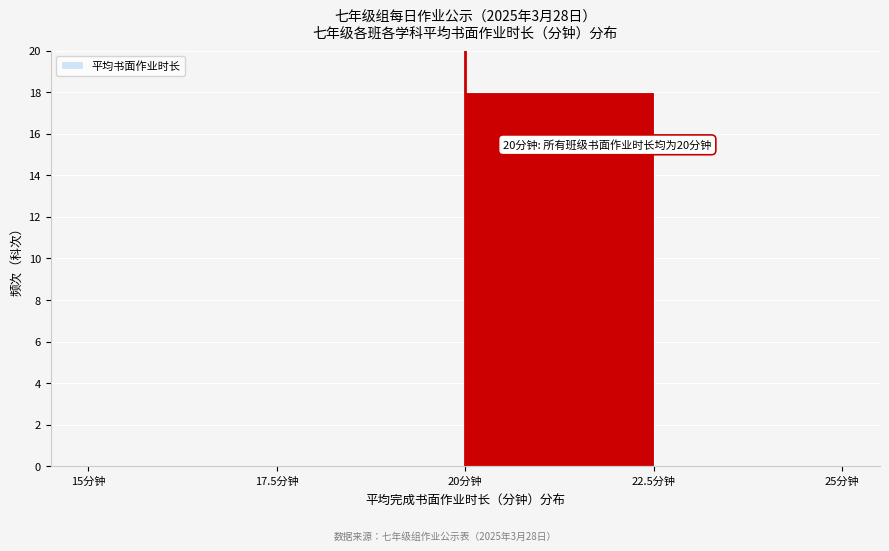

Which range on the x-axis has the tallest bar?

20.0 to 22.5